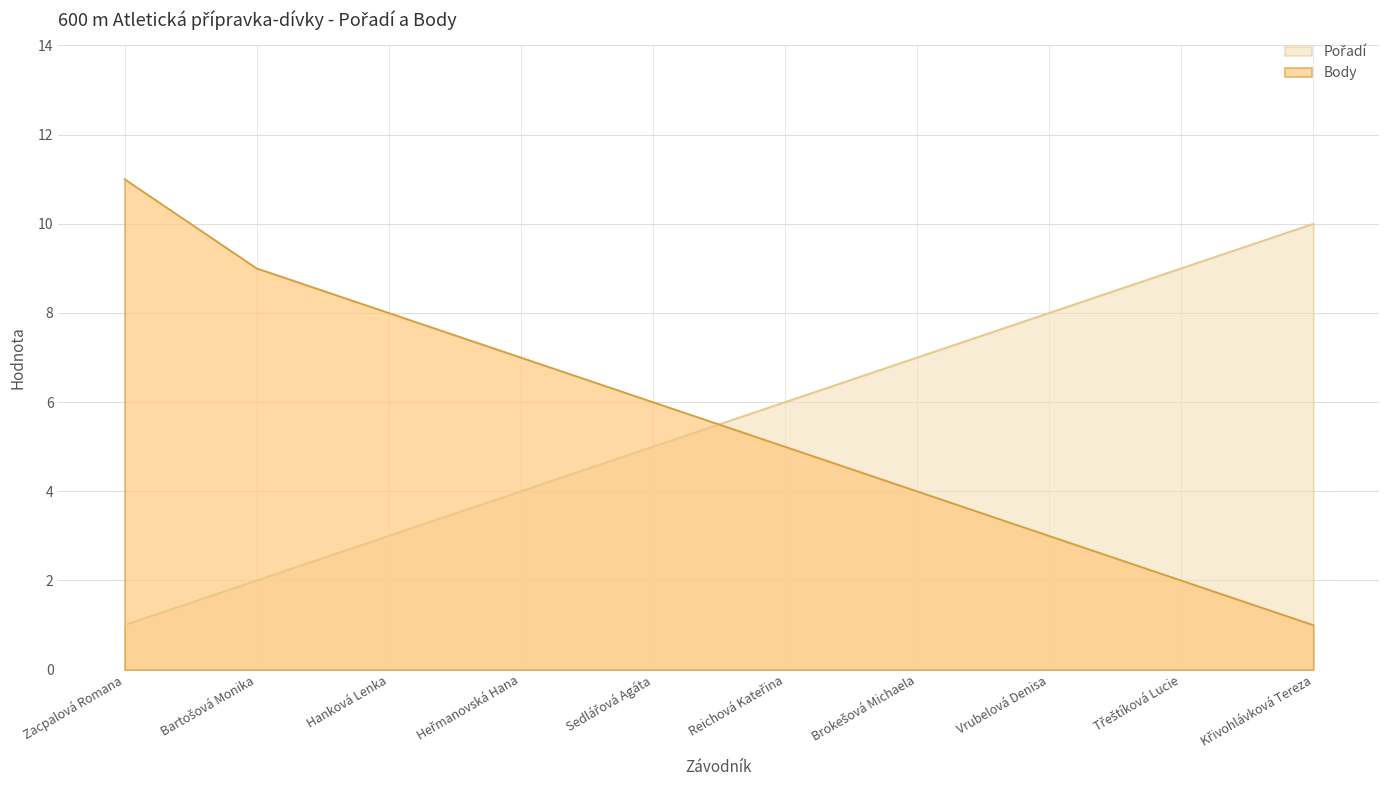

Reading left to right, extract all data points from this chart.

Pořadí: Zacpalová Romana=1	Bartošová Monika=2	Hanková Lenka=3	Heřmanovská Hana=4	Sedlářová Agáta=5	Reichová Kateřina=6	Brokešová Michaela=7	Vrubelová Denisa=8	Třeštíková Lucie=9	Křivohlávková Tereza=10
Body: Zacpalová Romana=11	Bartošová Monika=9	Hanková Lenka=8	Heřmanovská Hana=7	Sedlářová Agáta=6	Reichová Kateřina=5	Brokešová Michaela=4	Vrubelová Denisa=3	Třeštíková Lucie=2	Křivohlávková Tereza=1